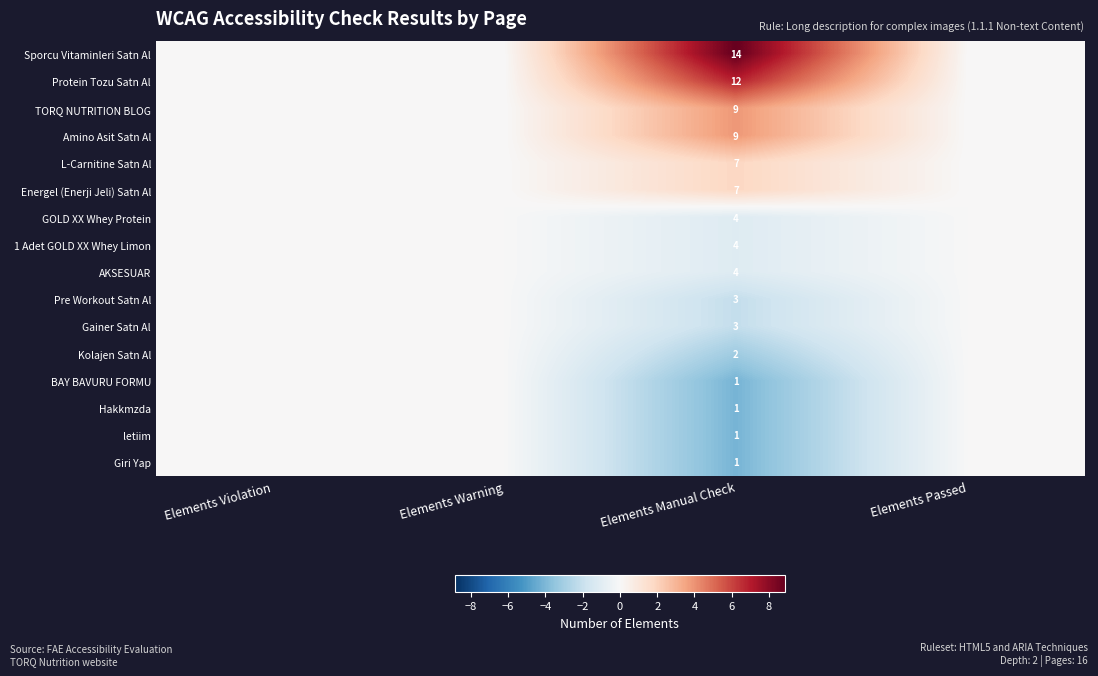

The Energel (Enerji Jeli) Satn Al series shows 4 at Elements Manual Check. True or false?

False